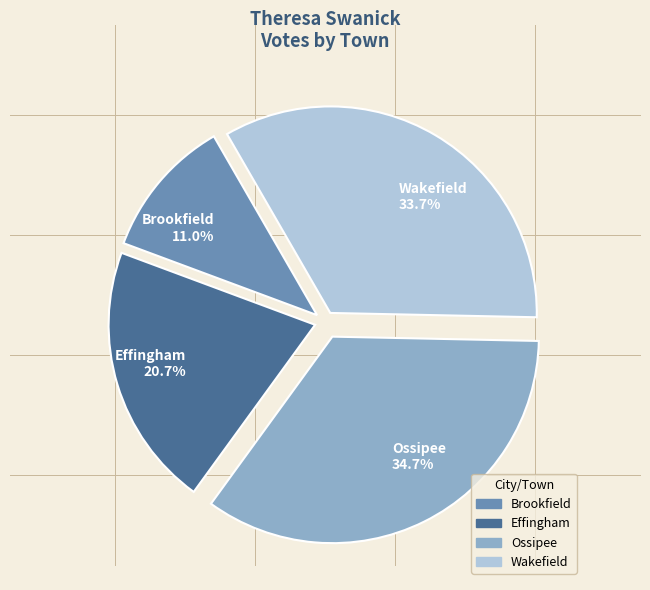

Does Ossipee account for over 50% of the chart?

No